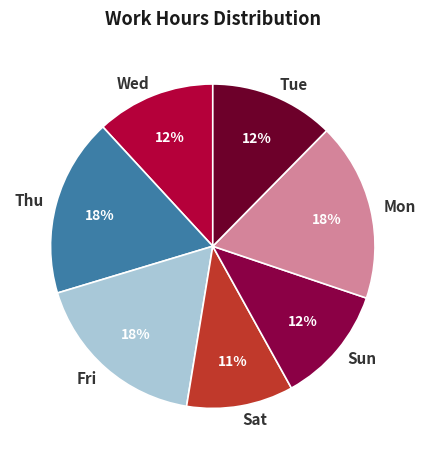

What percentage is the Thu slice, to the nearest percent?

18%